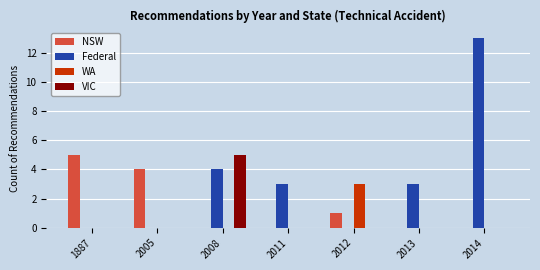

How many series are shown in this chart?

4